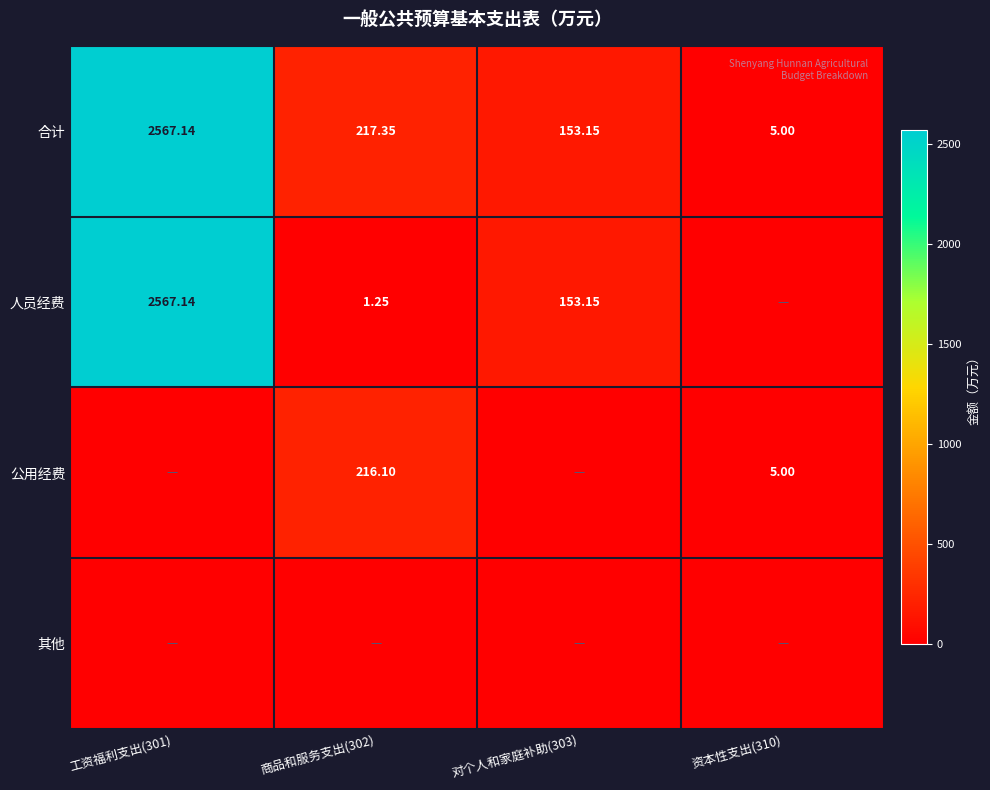

Is it true that 其他 equals 0.0 at 商品和服务支出(302)?

True